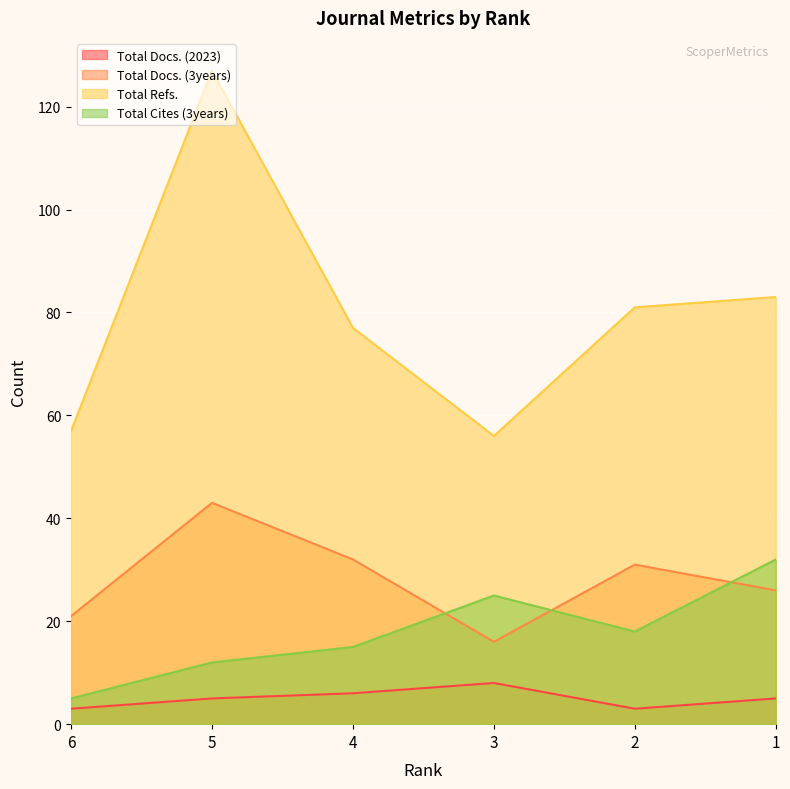

The value of Total Docs. (2023) at 6 is 3. True or false?

True